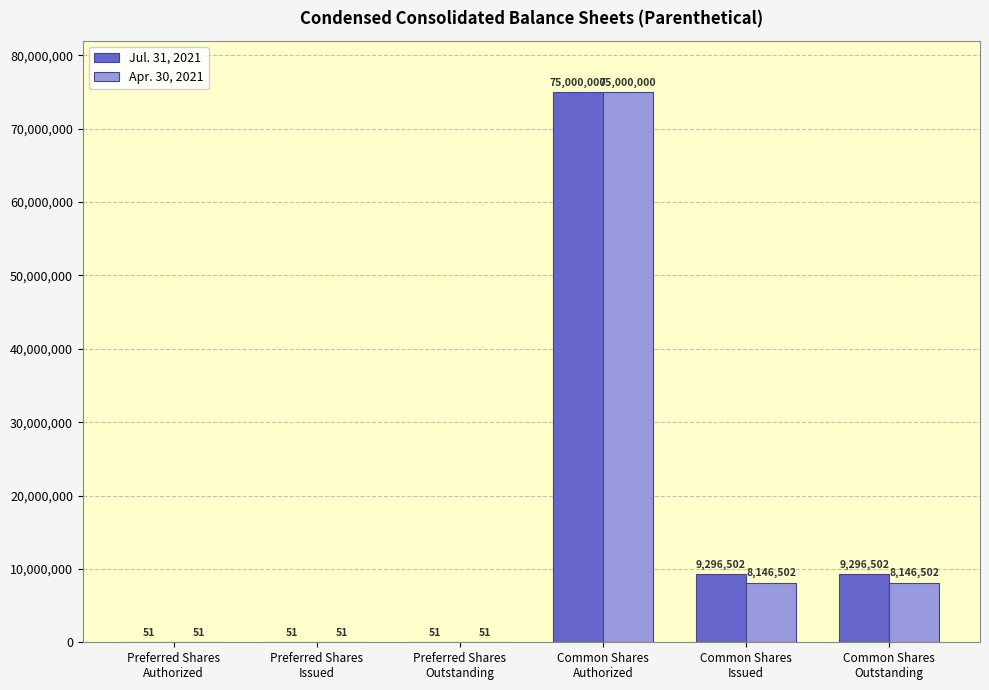

Which series has the largest total across all categories?

Jul. 31, 2021